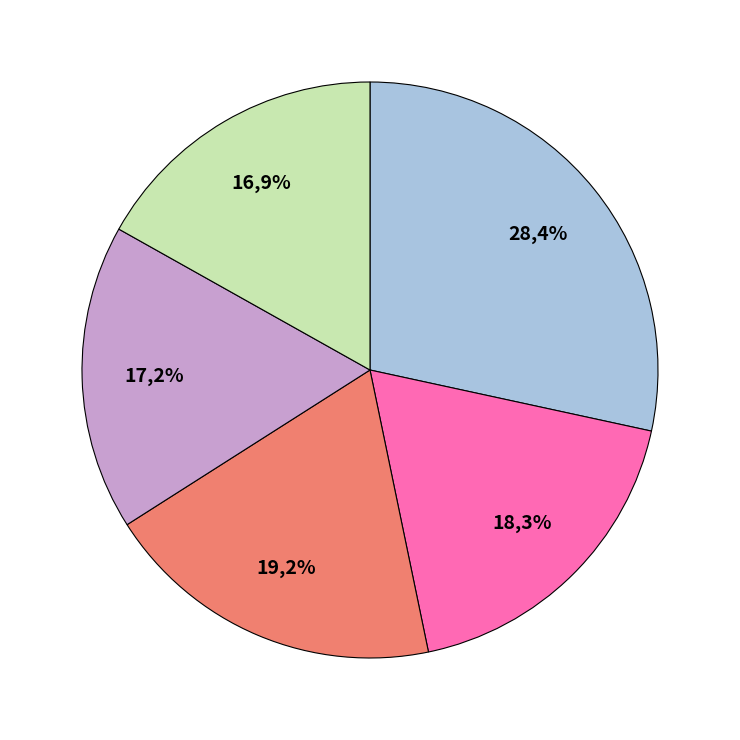

How much of the chart is everything except 8216?

81.7%